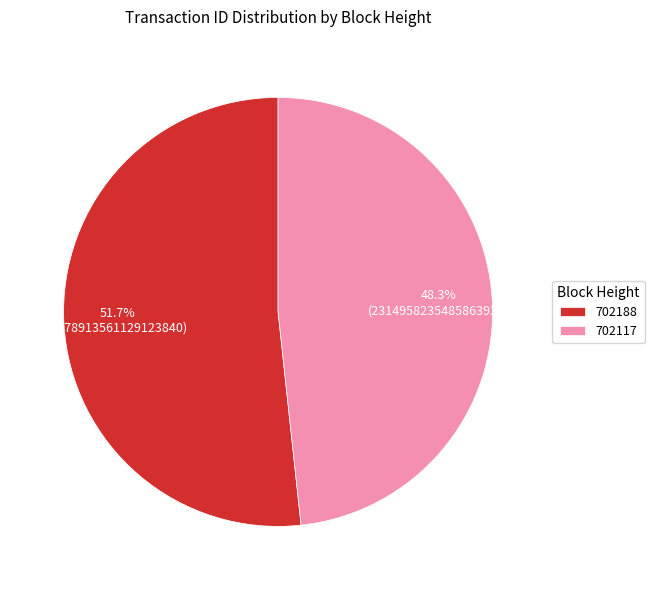

Count the number of slices in the pie.

2